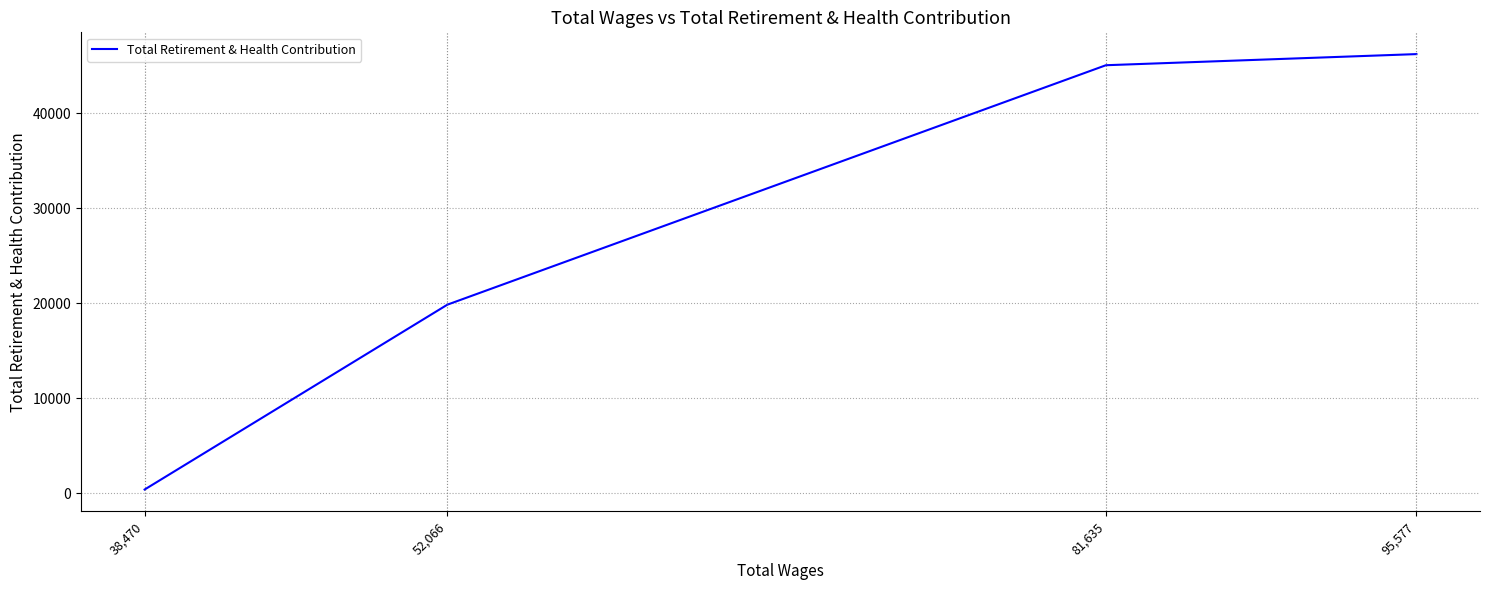

True or false: there are more than 0 points higher than both neighbors.

False